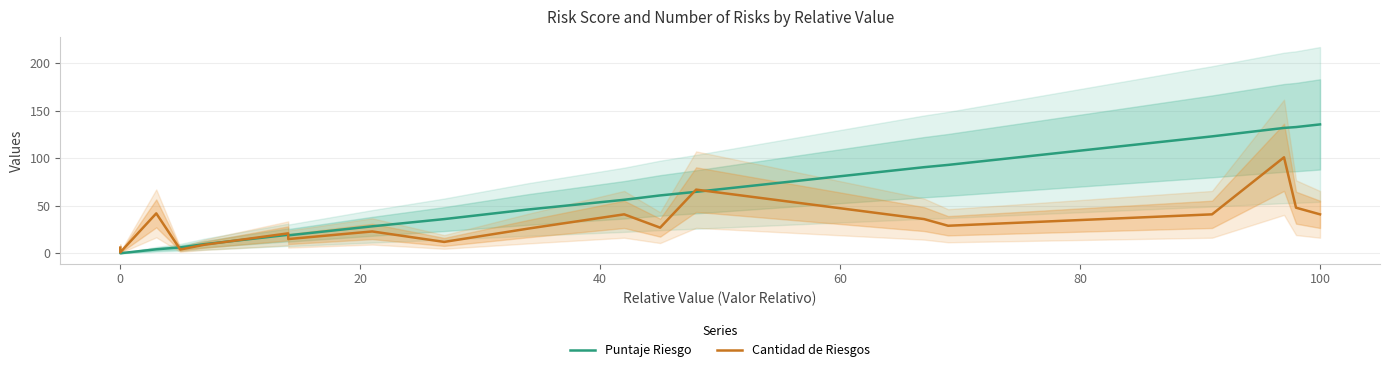

In Cantidad de Riesgos, how many points are lower than both neighbors (excluding endpoints)?

6